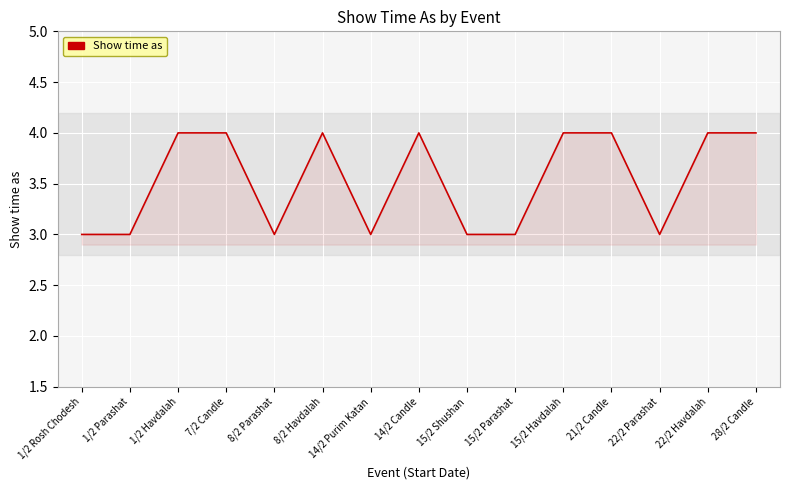

How many lines are shown in the chart?

1